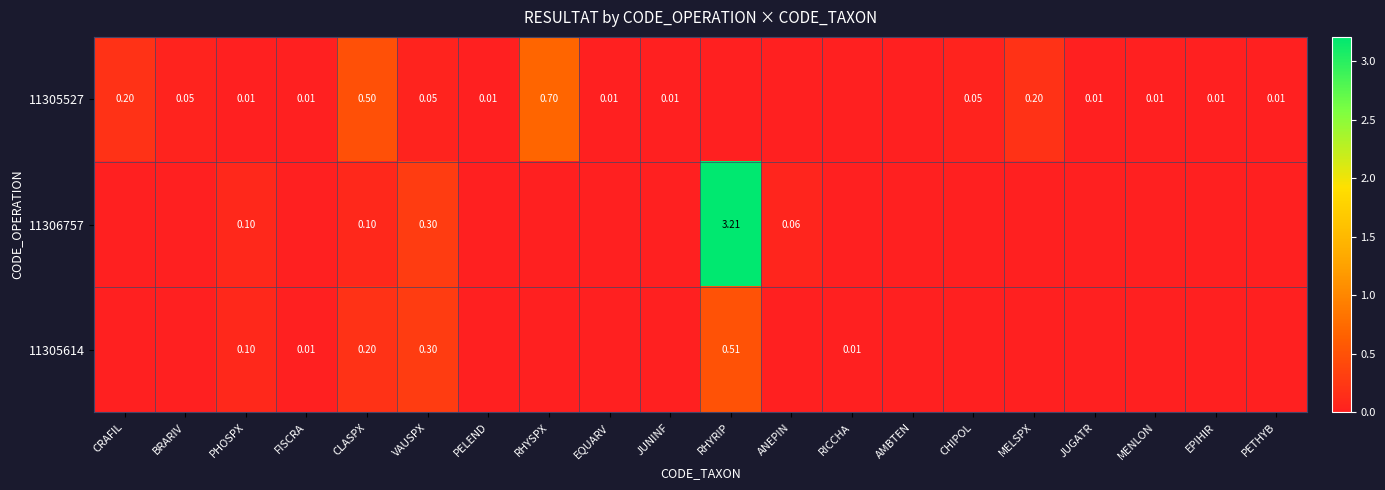

At which label does 11305614 reach its peak?

RHYRIP